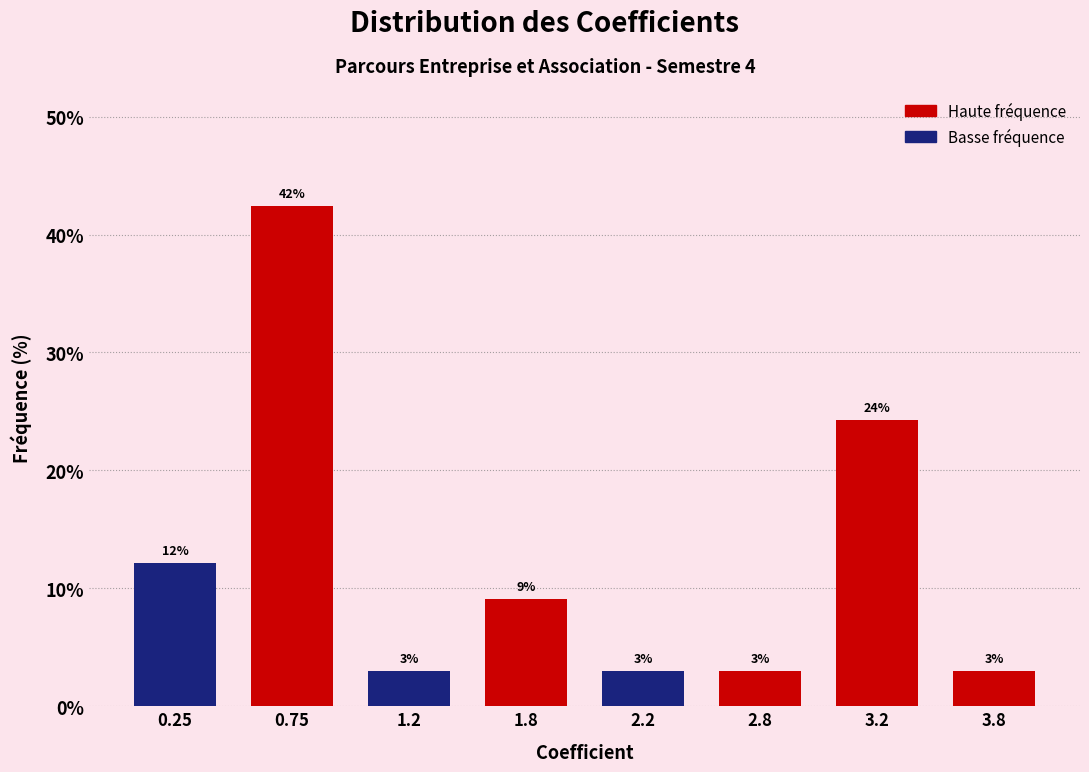

At which label is the value closest to 22?

3.2